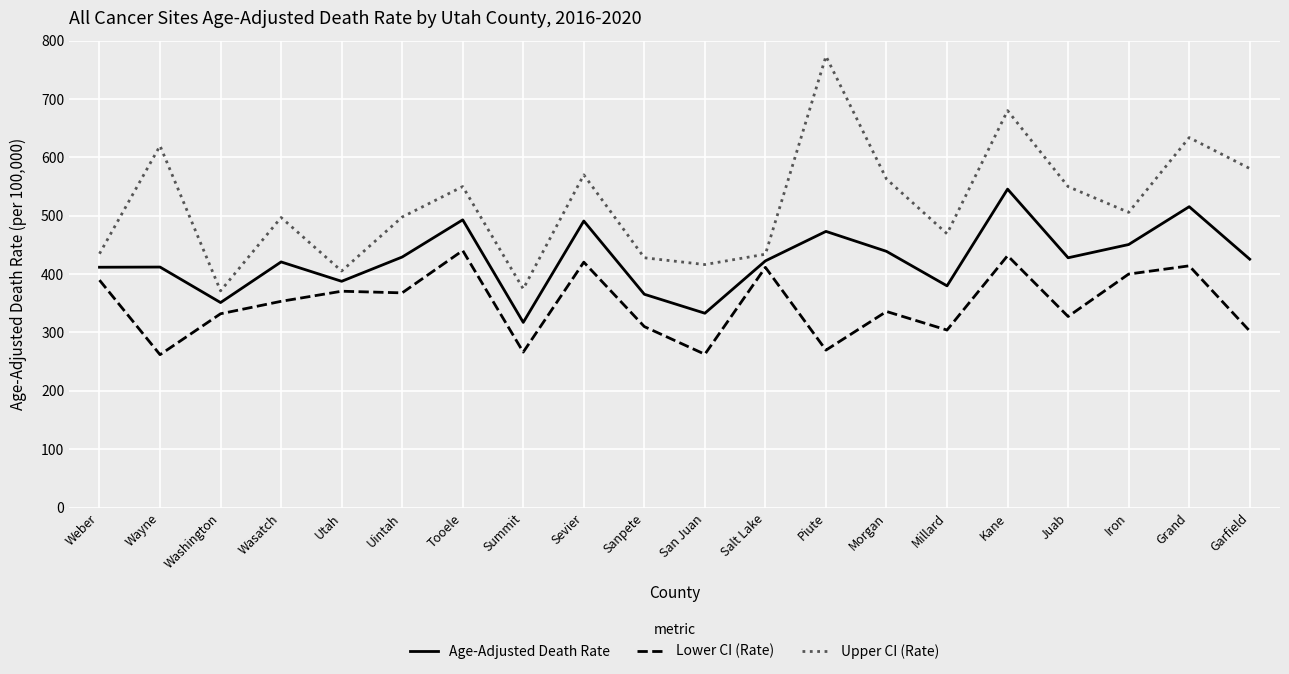

What value does the Age-Adjusted Death Rate series have at Washington?

351.1